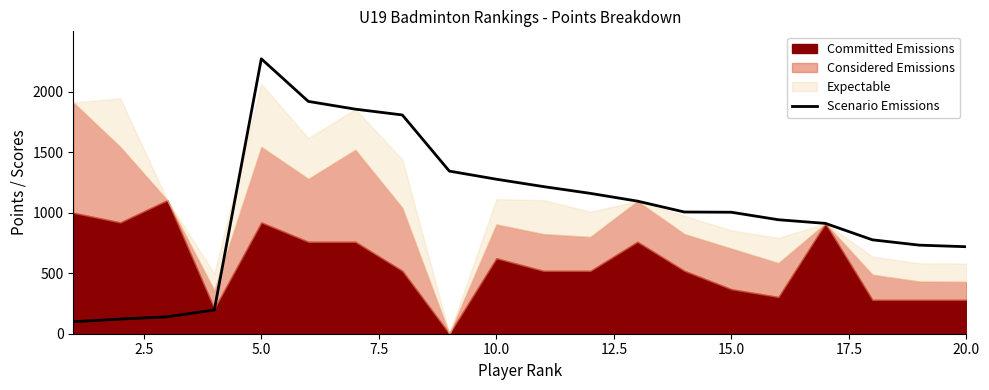

The value of Scenario Emissions at 5.0 is 1490. True or false?

False